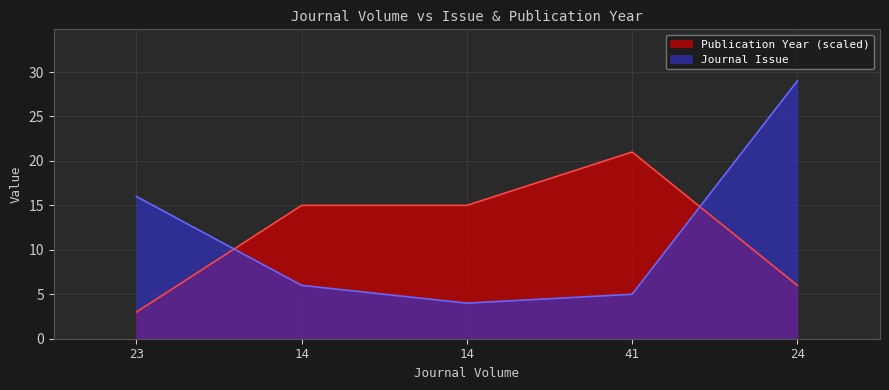

How many values in the Journal Issue series exceed 6?

2